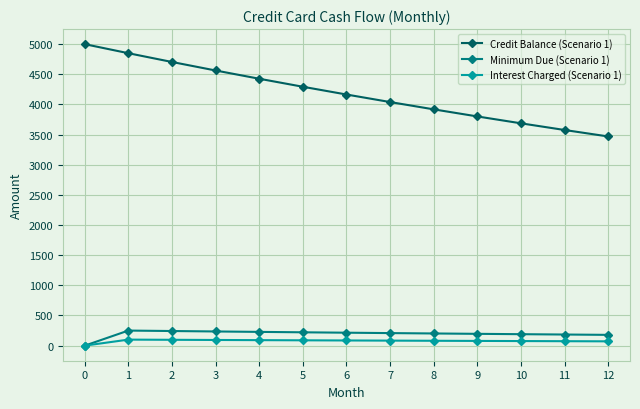

How many lines are shown in the chart?

3